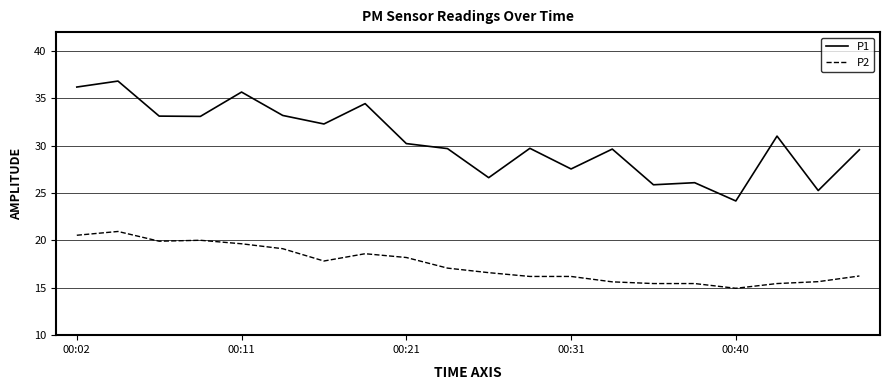

What is the greatest value displayed?

36.8